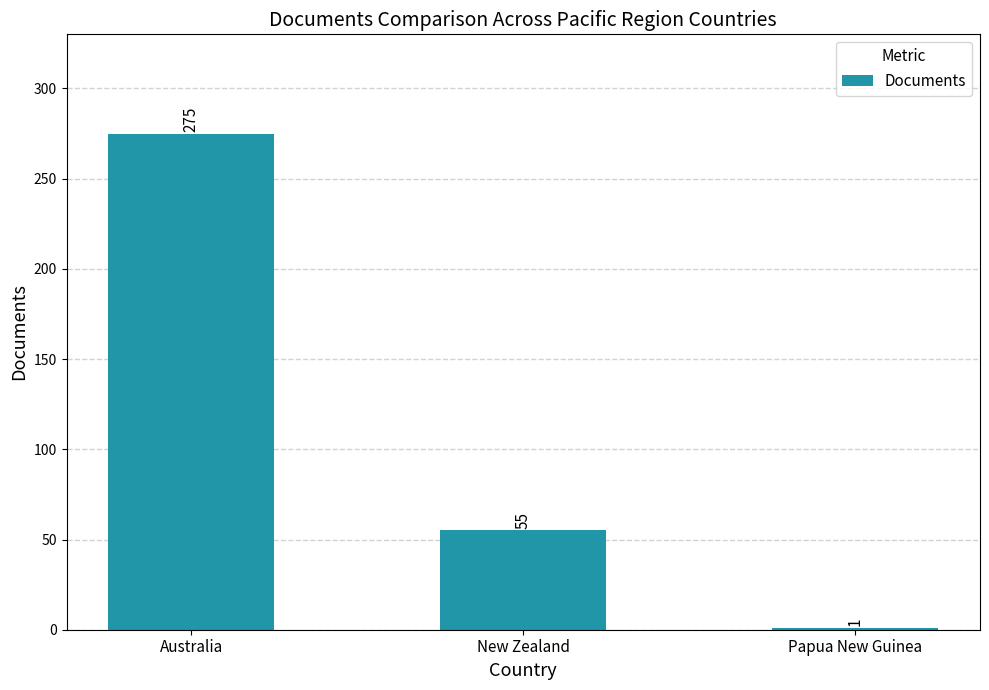

Which has a higher value, New Zealand or Australia?

Australia